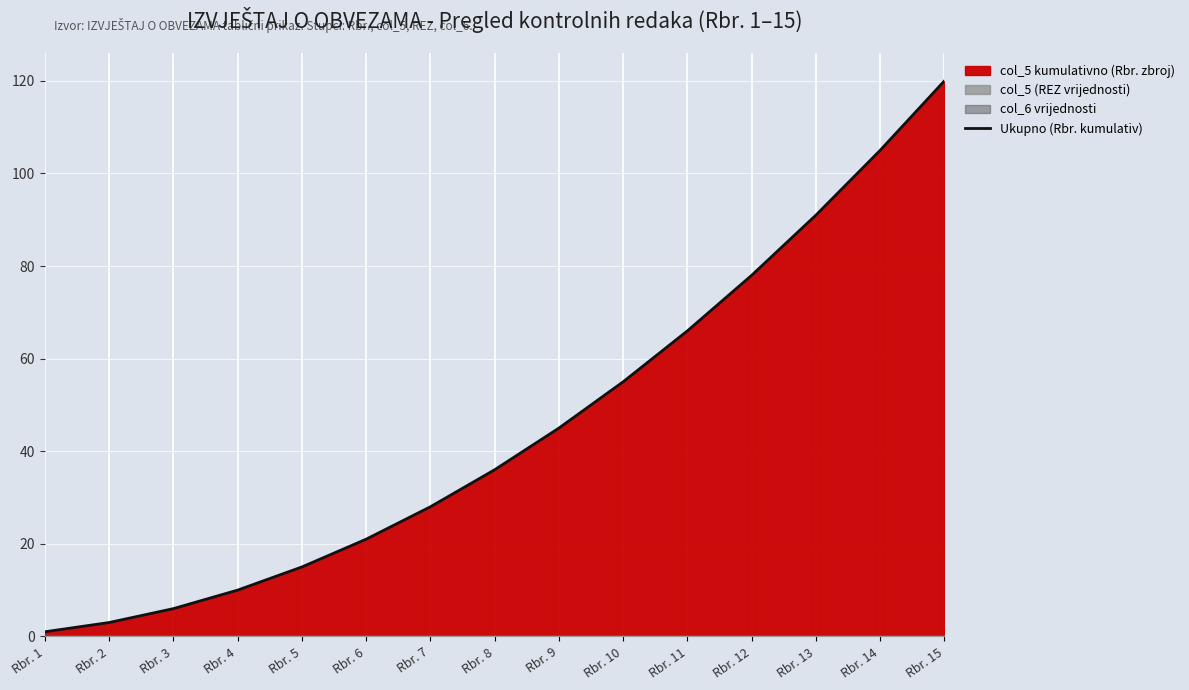

Reading left to right, list all the values displayed in this chart.

Rbr. 1=1	Rbr. 2=3	Rbr. 3=6	Rbr. 4=10	Rbr. 5=15	Rbr. 6=21	Rbr. 7=28	Rbr. 8=36	Rbr. 9=45	Rbr. 10=55	Rbr. 11=66	Rbr. 12=78	Rbr. 13=91	Rbr. 14=105	Rbr. 15=120